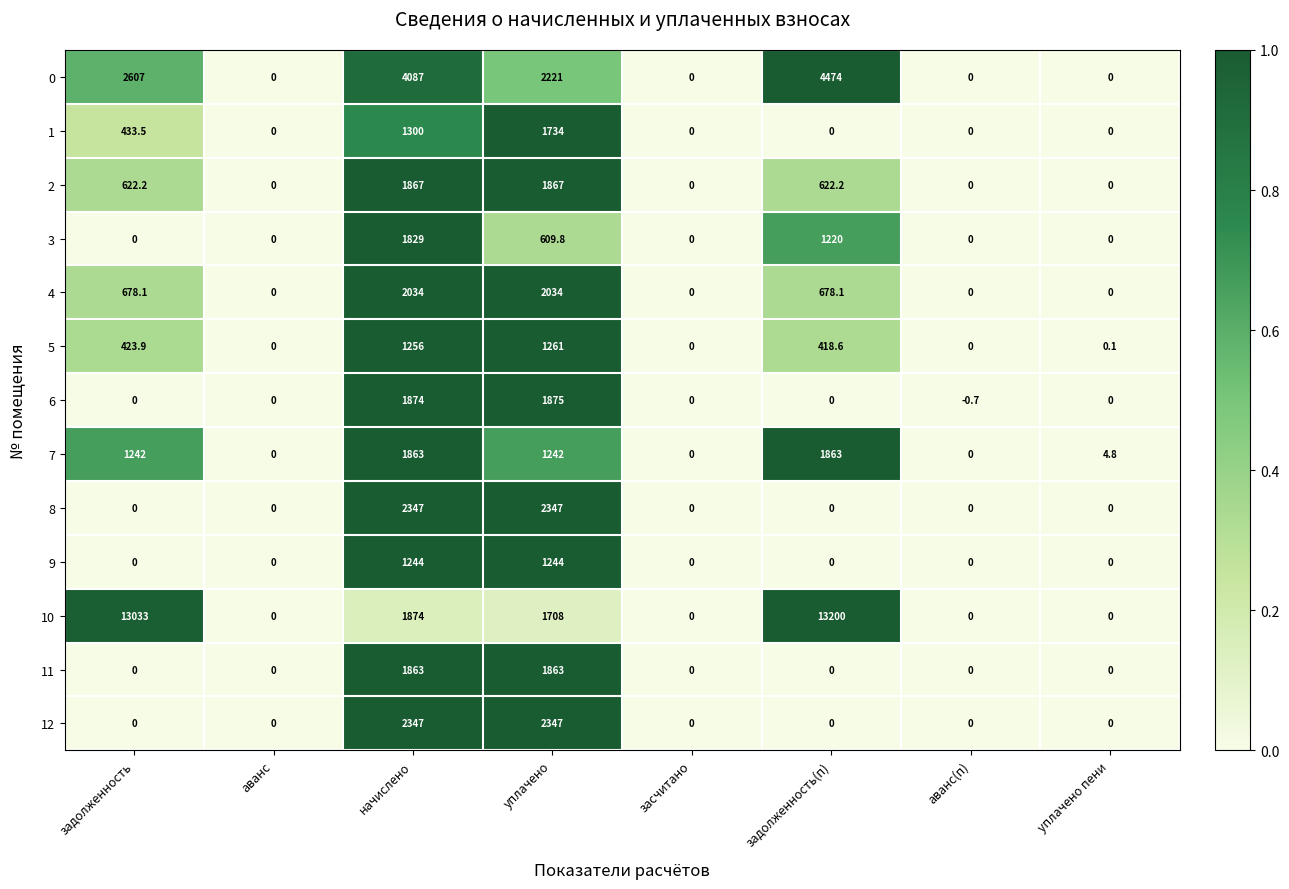

Which series has the largest range (max minus min)?

10